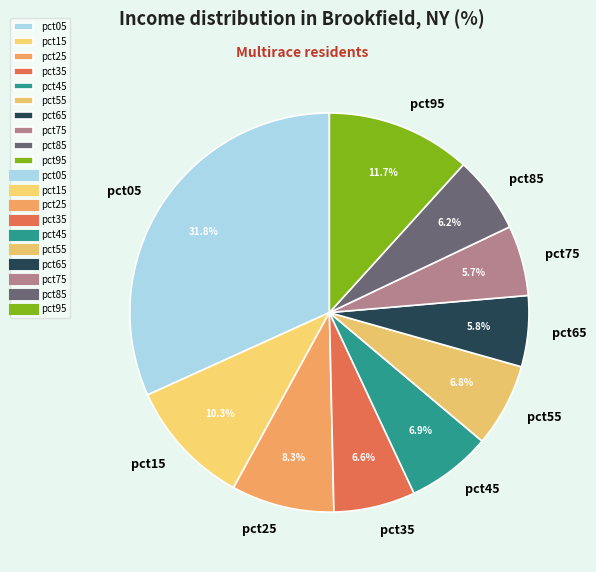

How many slices are in this pie chart?

10